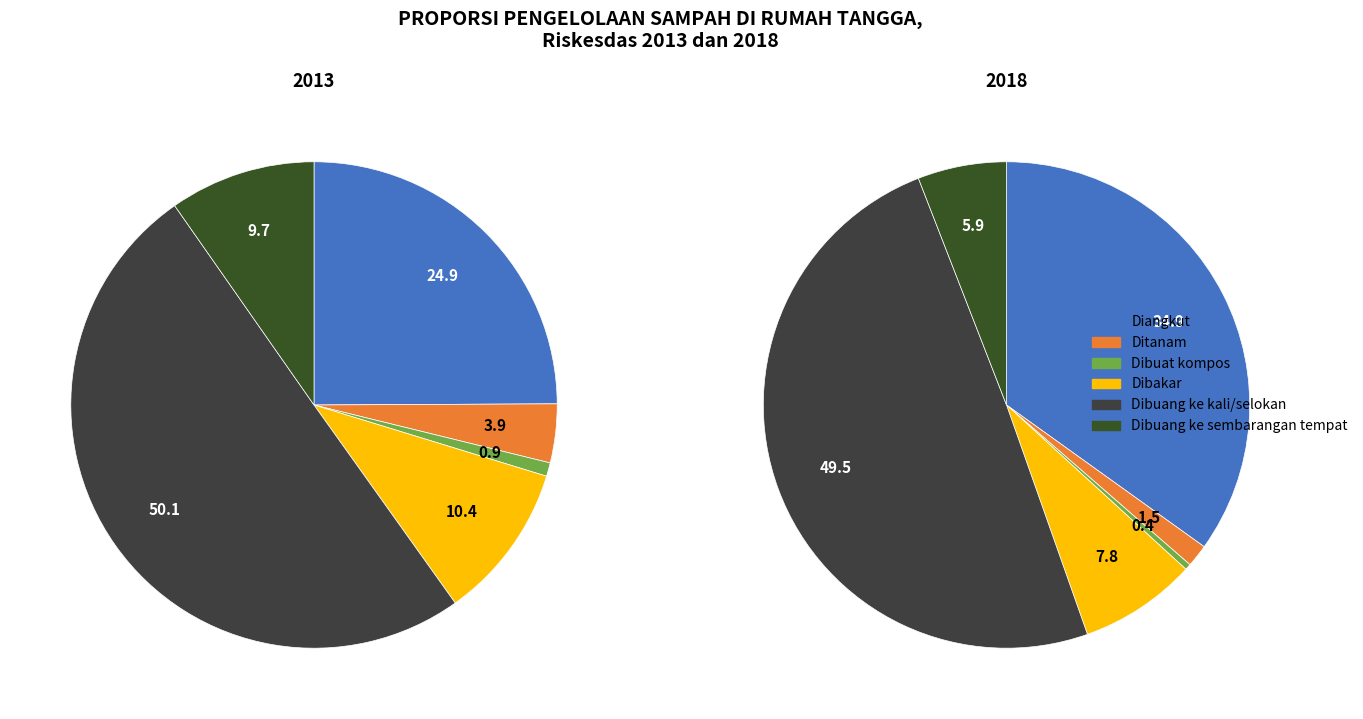

How many segments does this pie chart have?

6